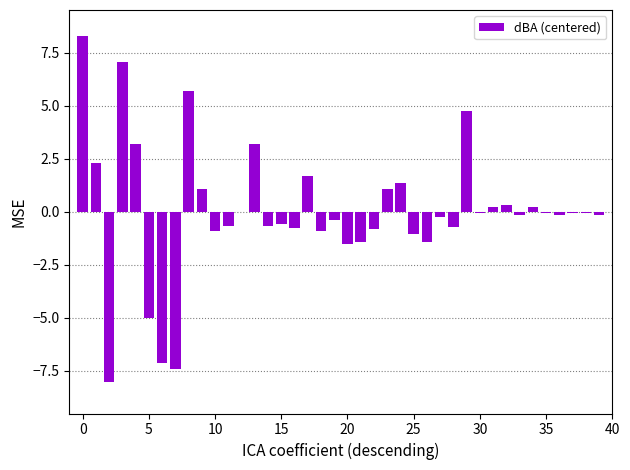

Are the bars horizontal?

No